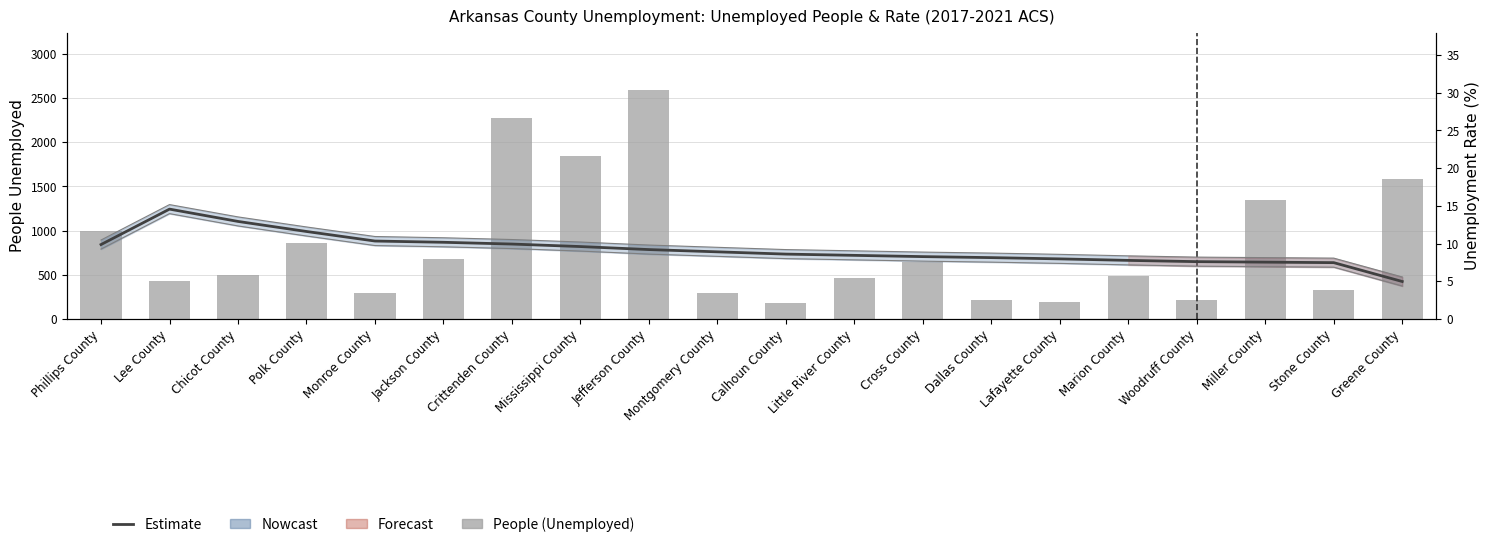

At which label is People (Unemployed) closest to 1384?

Miller County